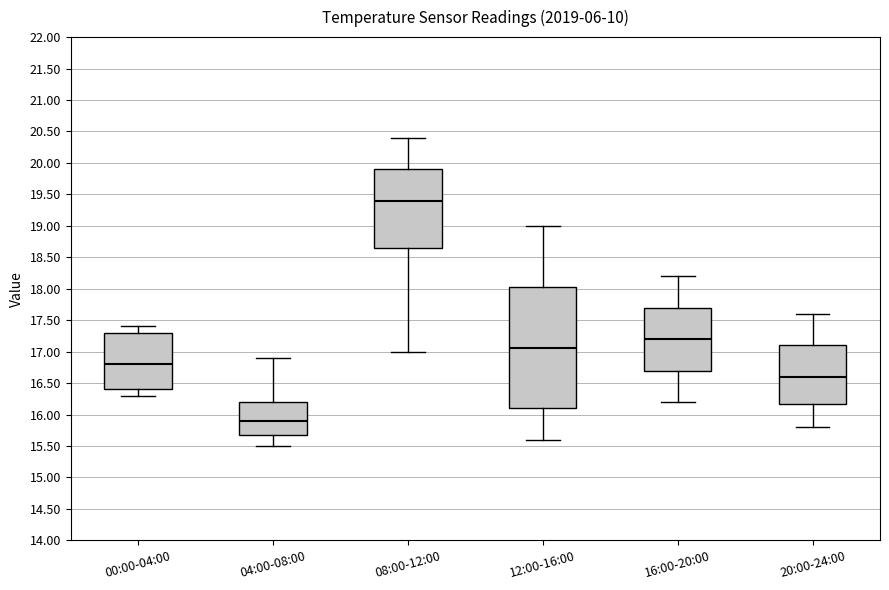

Which box's median line is the lowest?

04:00-08:00